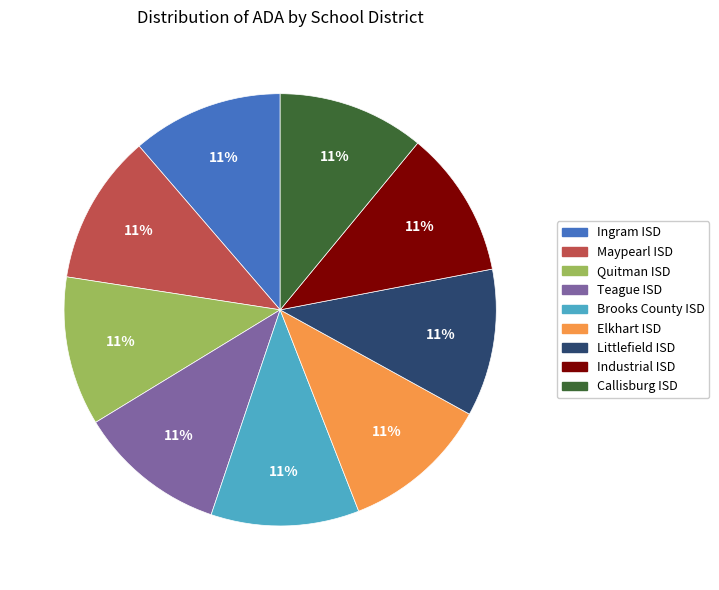

To the nearest percent, what is the average slice percentage?

11%